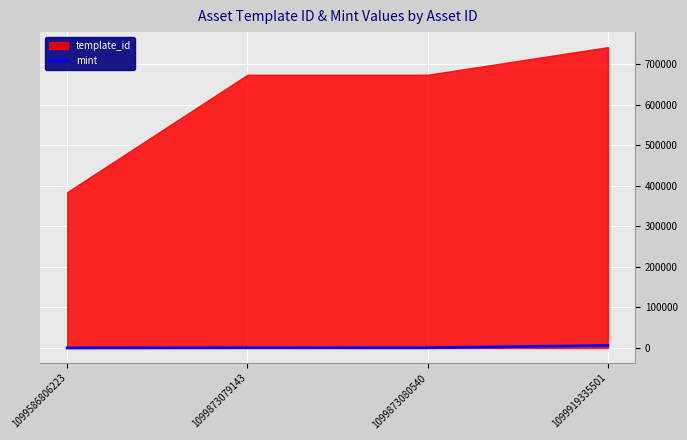

Which has a higher value, 1099586806223 or 1099873080540?

1099873080540